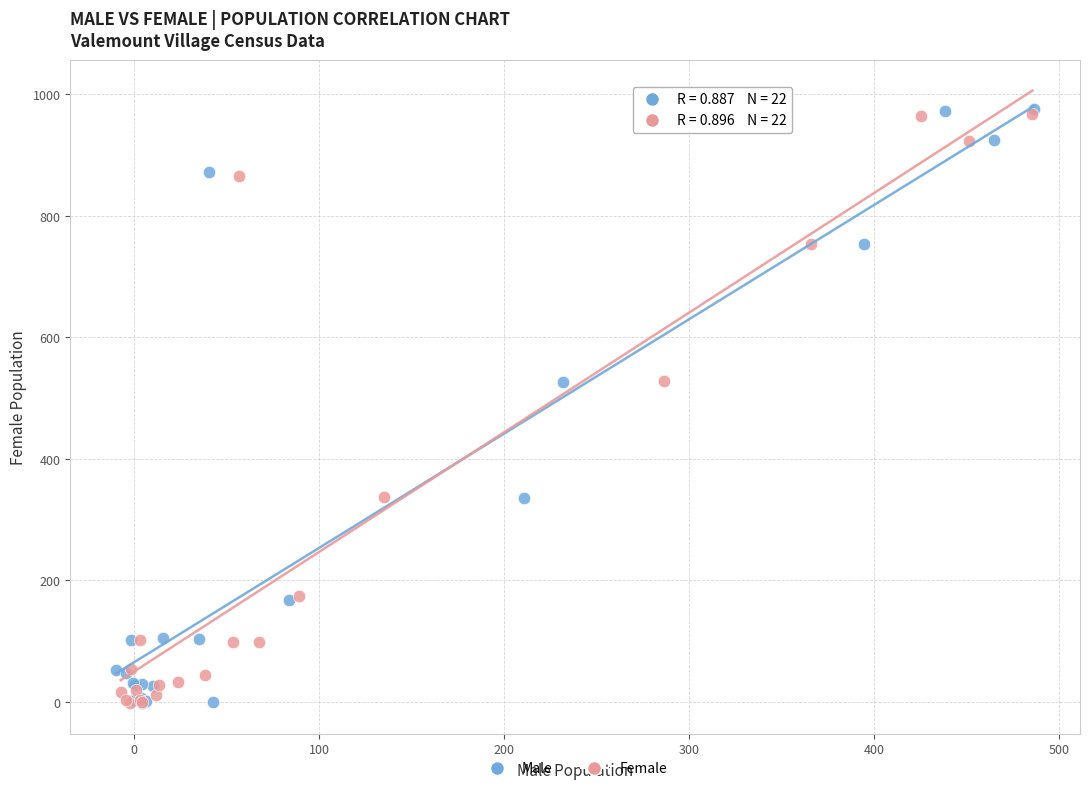

Which series has the widest spread of Y values?

Male